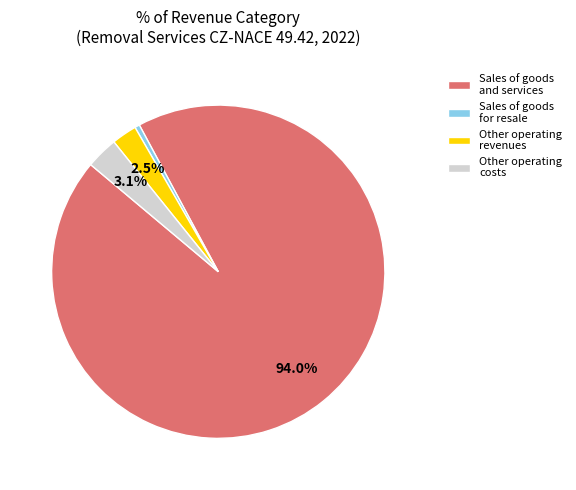

How many segments does this pie chart have?

4